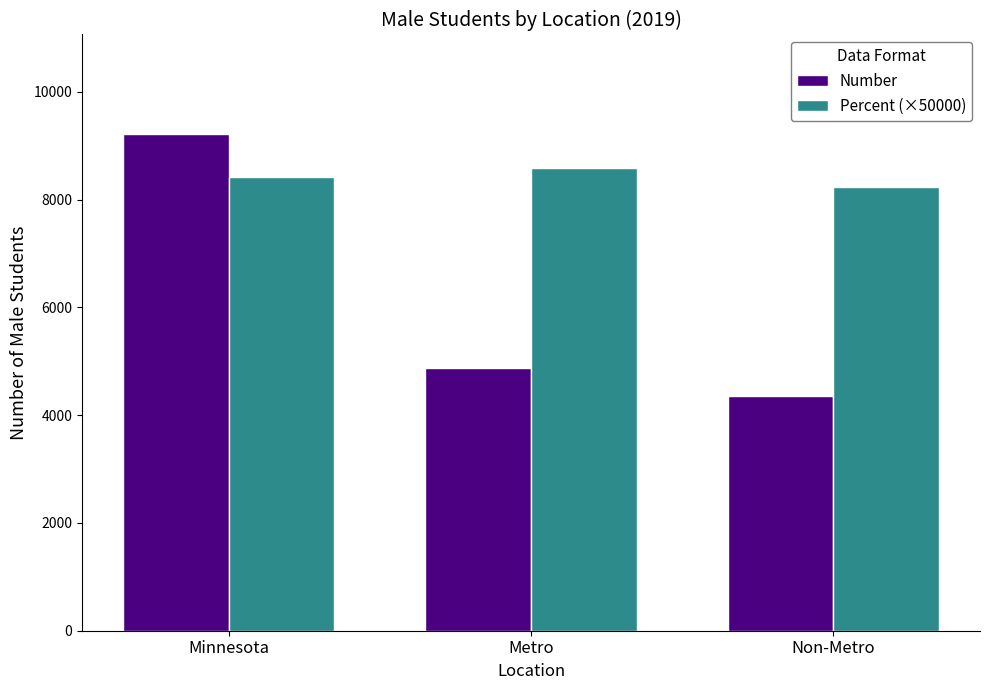

Which label corresponds to the largest value in the chart?

Minnesota